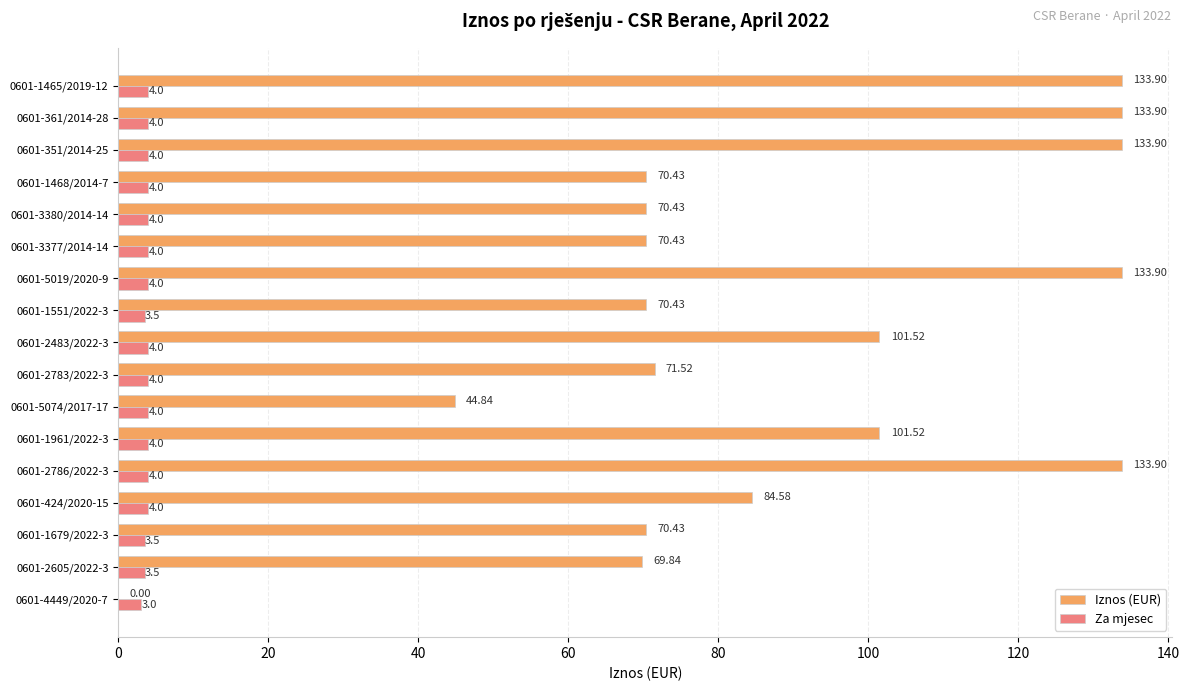

Between 0601-424/2020-15 and 0601-2786/2022-3, which series saw the biggest shift?

Iznos (EUR)